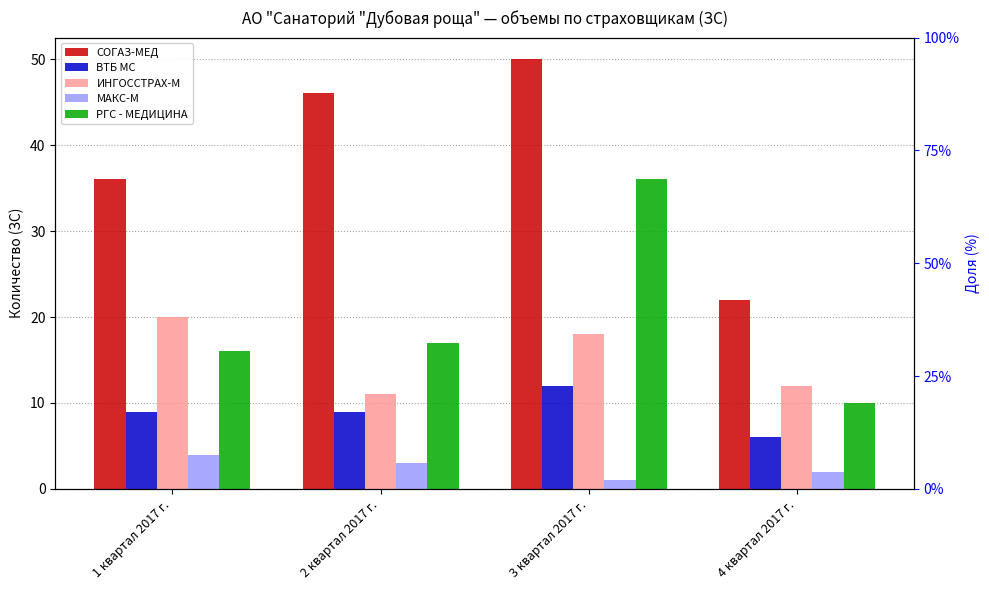

Which series has the widest spread of values?

СОГАЗ-МЕД